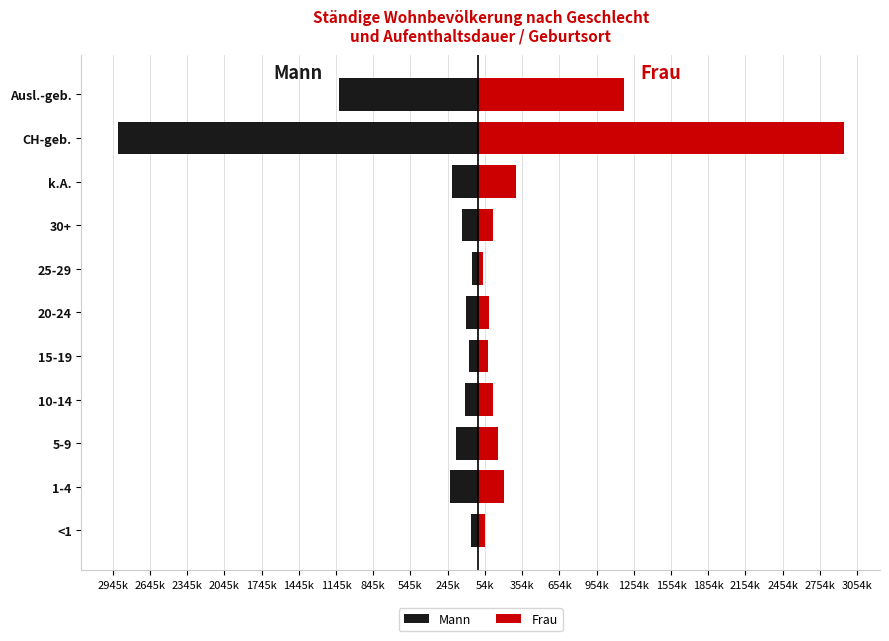

How many values in the Mann series are below -126954?

5